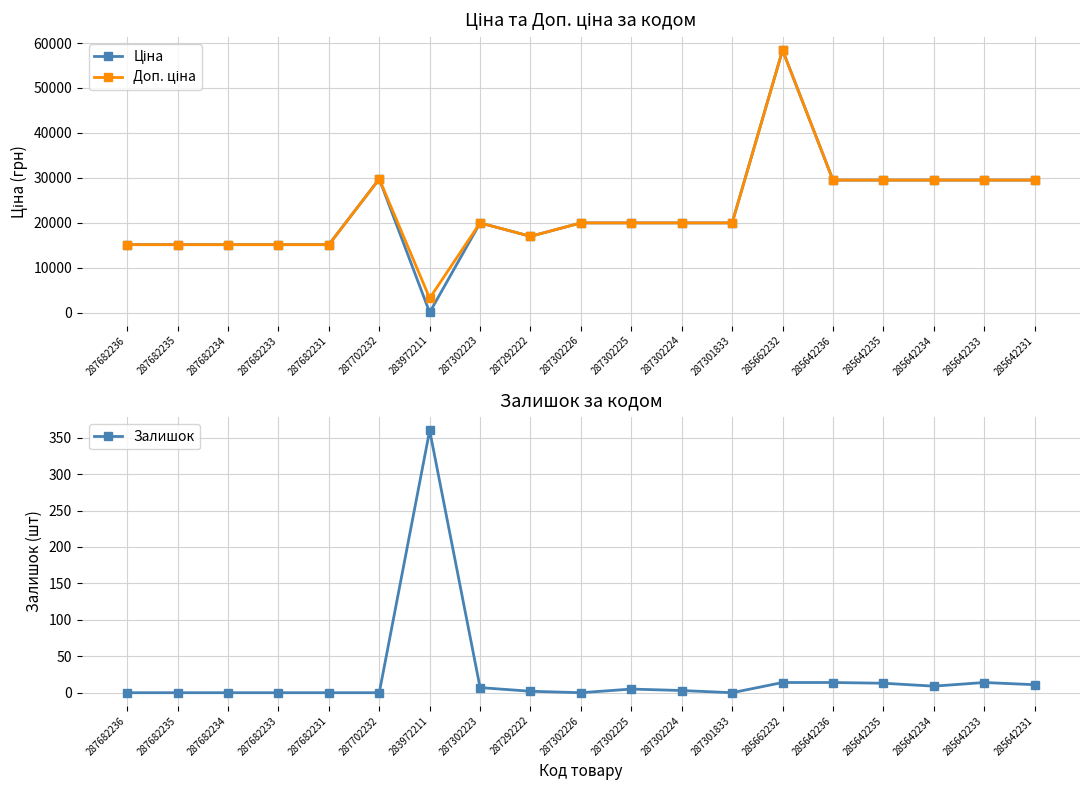

Does the chart display data point markers on the line(s)?

Yes